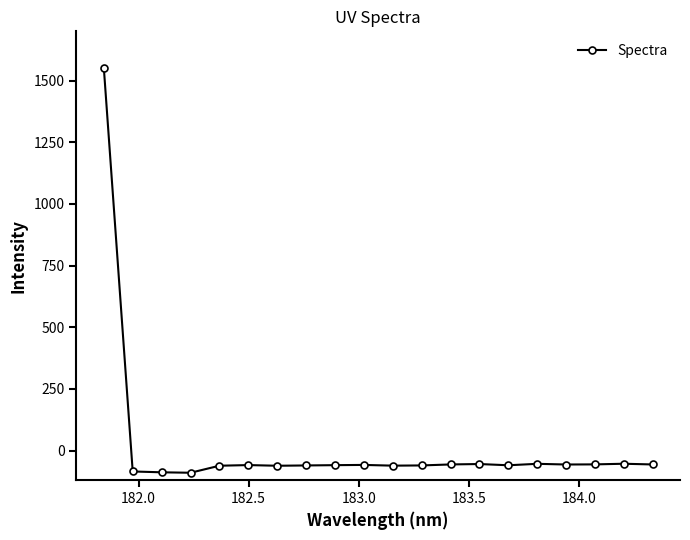

What is the sum of all values?

360.1